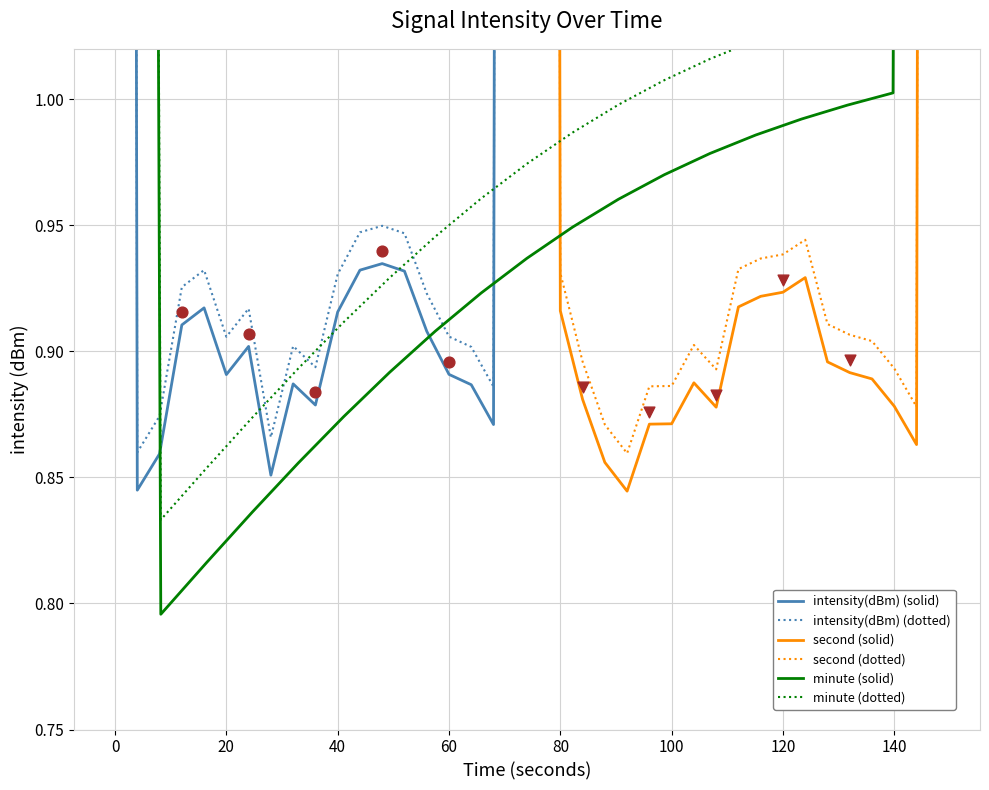

What is the total value across all series at 0?

5.2